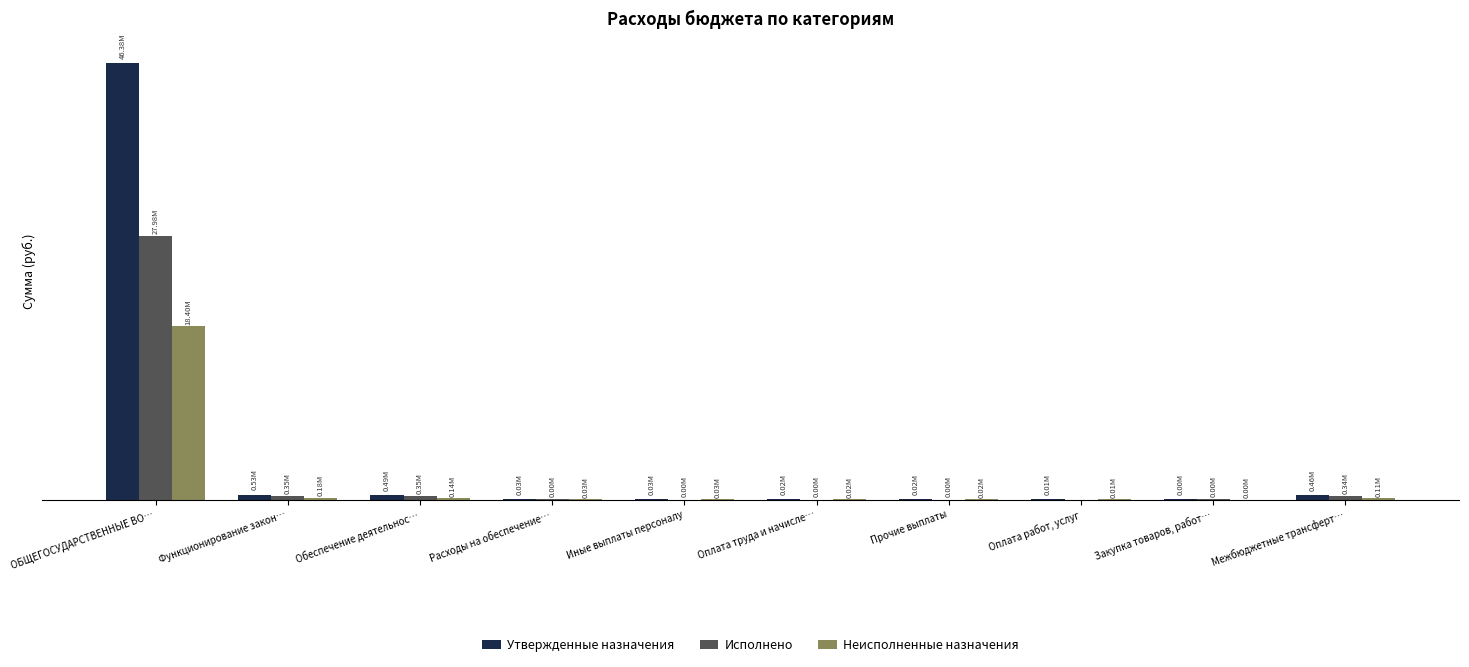

Are the bars grouped side by side (vs. stacked)?

Yes